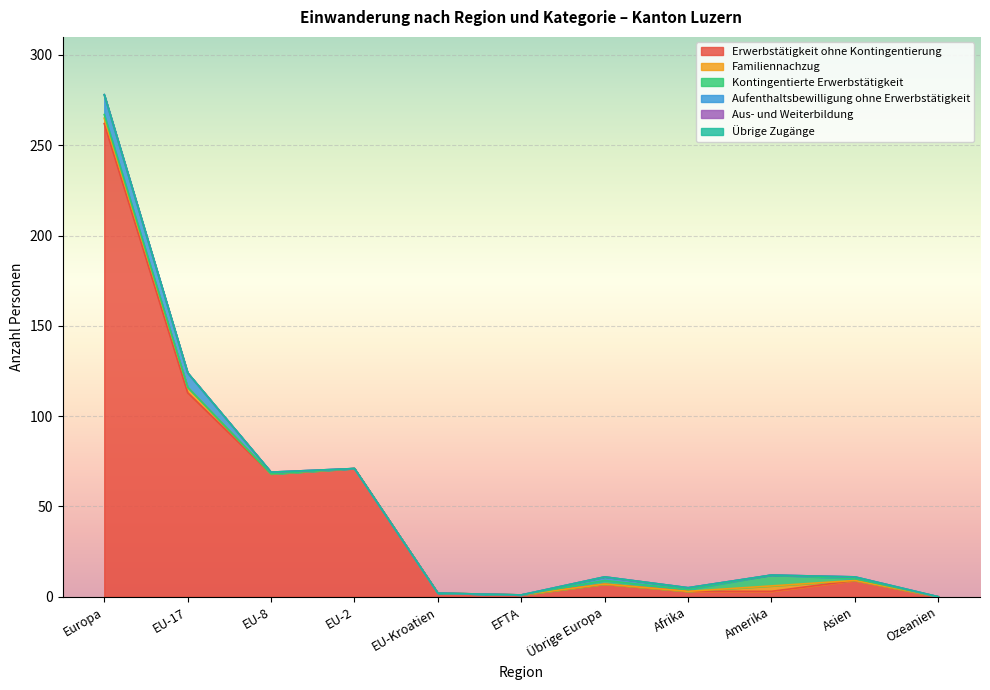

Reading left to right, what are all the values shown in this chart?

Erwerbstätigkeit ohne Kontingentierung: Europa=262	EU-17=113	EU-8=68	EU-2=71	EU-Kroatien=2	EFTA=1	Übrige Europa=7	Afrika=3	Amerika=3	Asien=9	Ozeanien=0
Familiennachzug: Europa=3	EU-17=3	EU-8=0	EU-2=0	EU-Kroatien=0	EFTA=0	Übrige Europa=0	Afrika=0	Amerika=3	Asien=0	Ozeanien=0
Kontingentierte Erwerbstätigkeit: Europa=2	EU-17=0	EU-8=0	EU-2=0	EU-Kroatien=0	EFTA=0	Übrige Europa=2	Afrika=1	Amerika=6	Asien=1	Ozeanien=0
Aufenthaltsbewilligung ohne Erwerbstätigkeit: Europa=11	EU-17=8	EU-8=1	EU-2=0	EU-Kroatien=0	EFTA=0	Übrige Europa=2	Afrika=1	Amerika=0	Asien=1	Ozeanien=0
Aus- und Weiterbildung: Europa=0	EU-17=0	EU-8=0	EU-2=0	EU-Kroatien=0	EFTA=0	Übrige Europa=0	Afrika=0	Amerika=0	Asien=0	Ozeanien=0
Übrige Zugänge: Europa=0	EU-17=0	EU-8=0	EU-2=0	EU-Kroatien=0	EFTA=0	Übrige Europa=0	Afrika=0	Amerika=0	Asien=0	Ozeanien=0